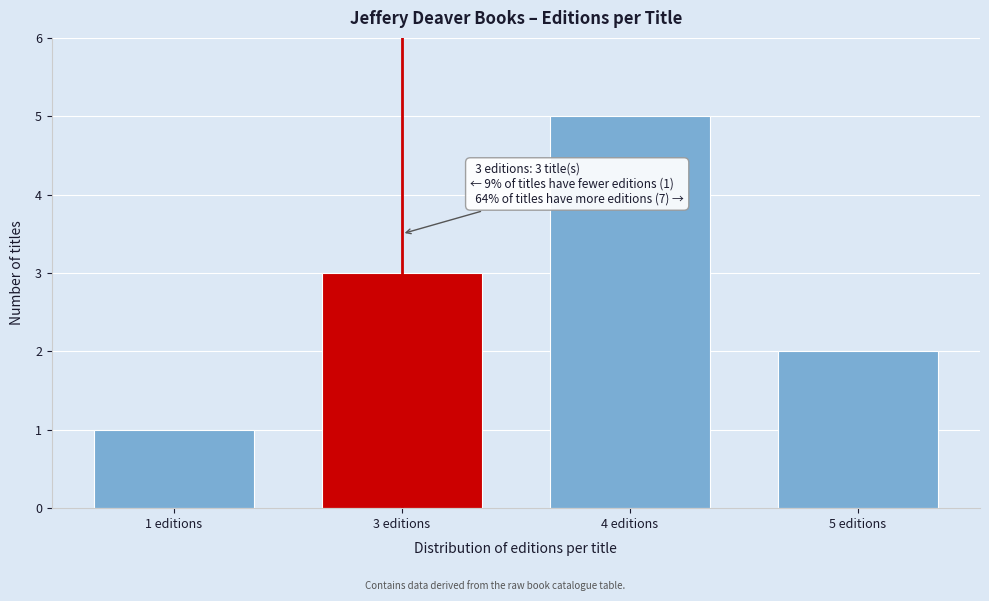

Reading left to right, list all the values displayed in this chart.

1 editions=1	3 editions=3	4 editions=5	5 editions=2